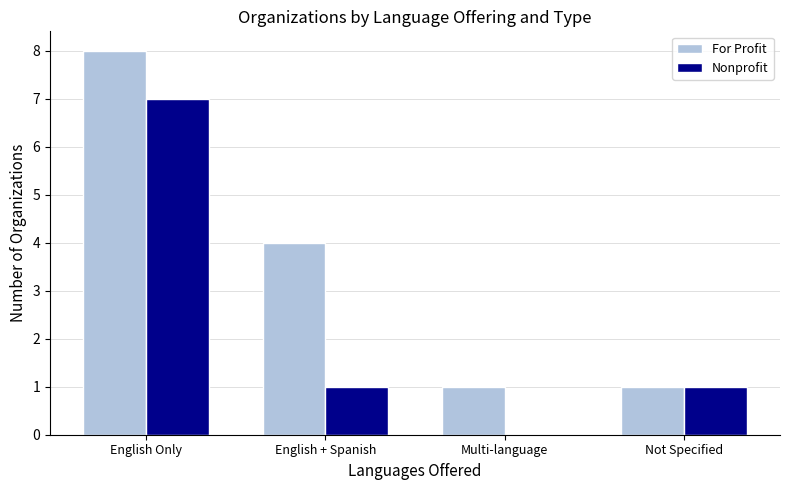

At which label does For Profit first exceed 4?

English Only